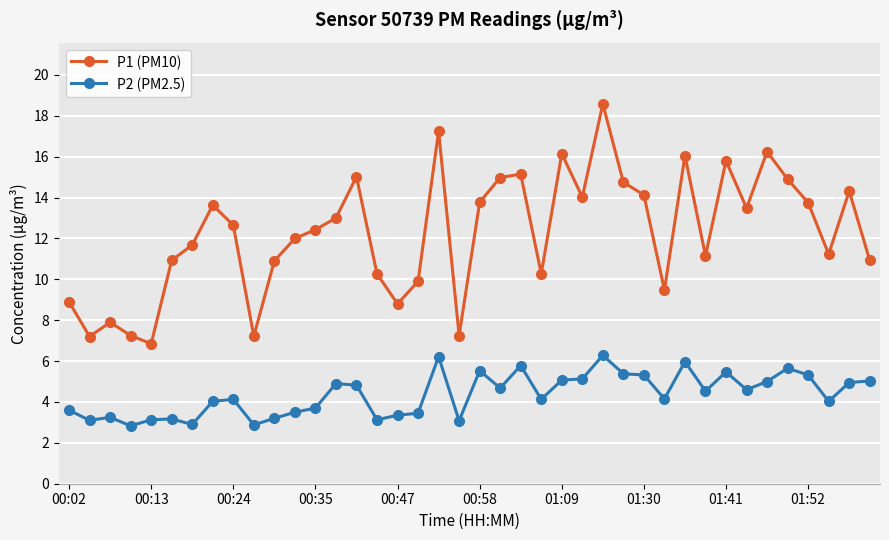

Which series has the largest range (max minus min)?

P1 (PM10)